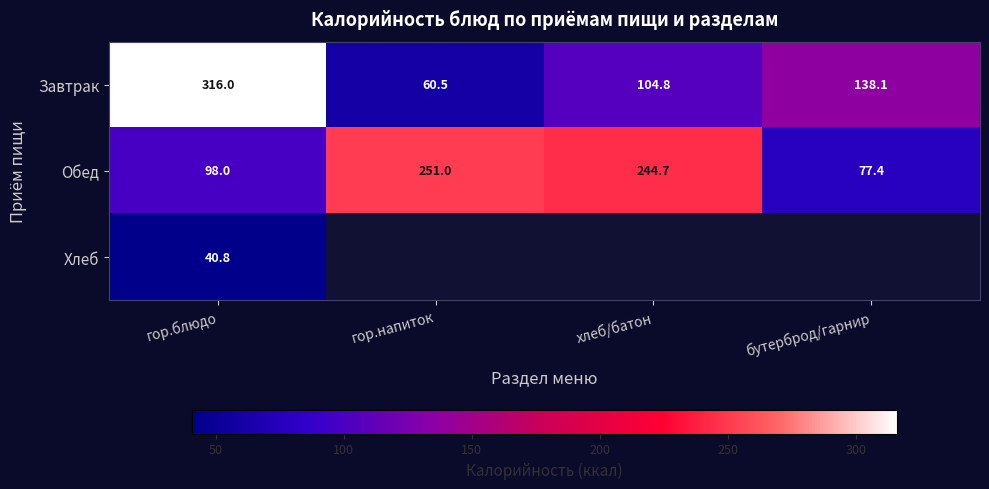

At which category is the sum across all series the highest?

гор.блюдо